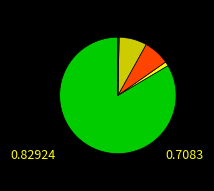

Is there a majority slice in this chart?

Yes